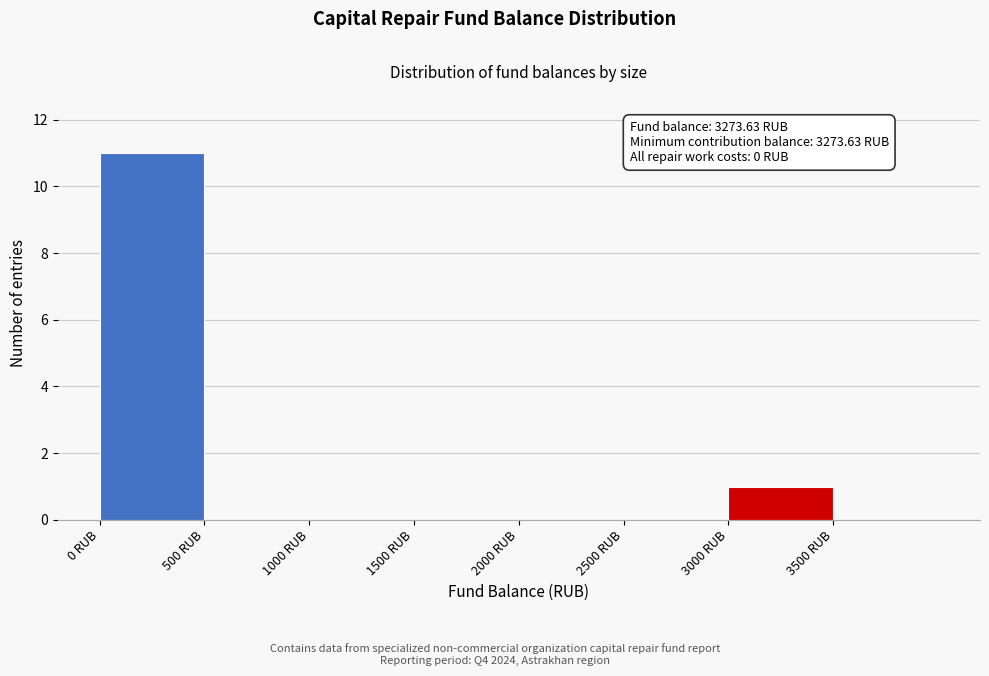

Over which range of the x-axis is the bar tallest?

0 to 500